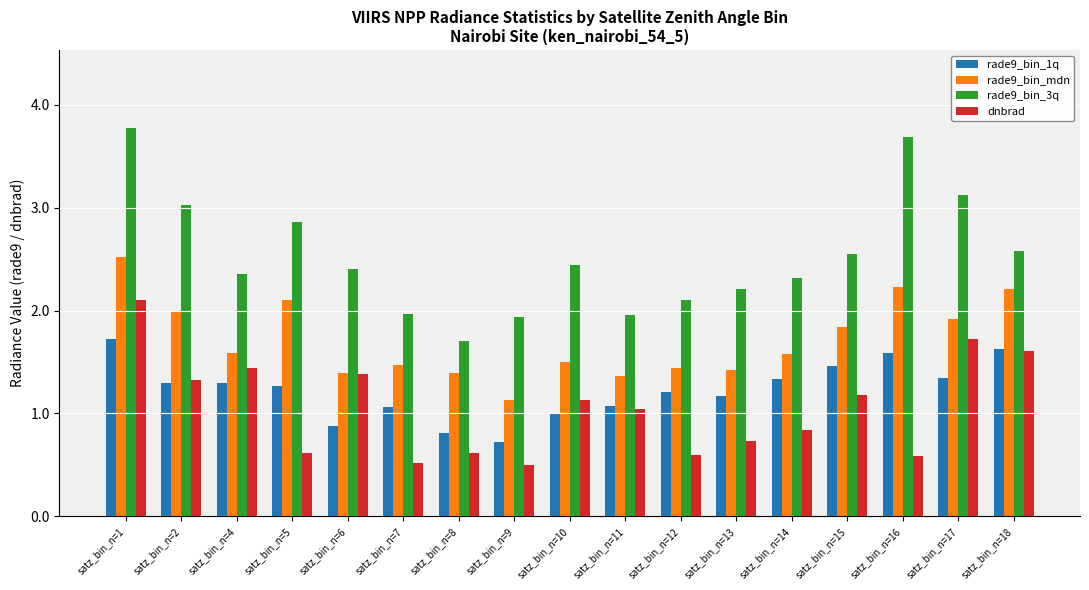

At which category is the sum across all series the highest?

satz_bin_n=1